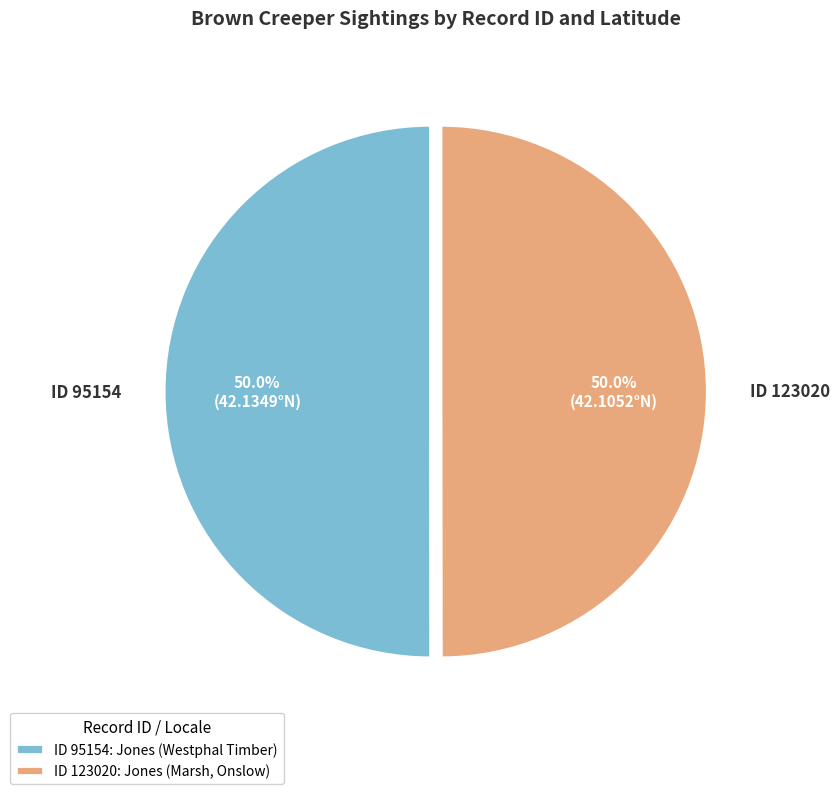

What portion of the pie excludes ID 95154: Jones (Westphal Timber)?

50.0%